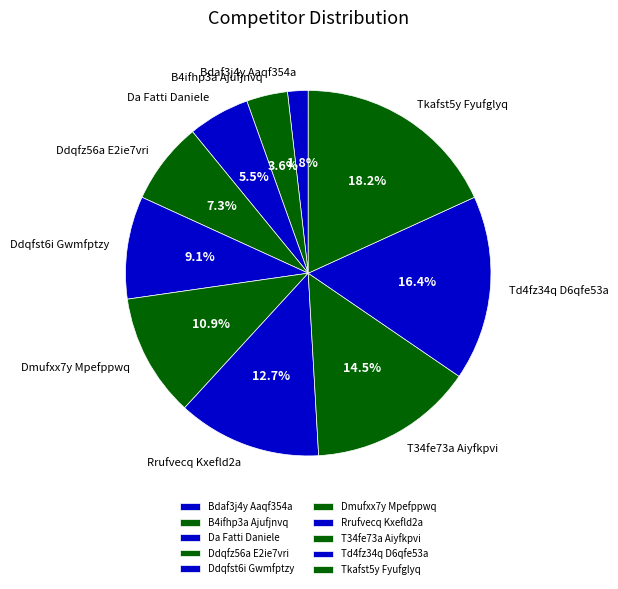

Approximately how many times larger is the value at Ddqfst6i Gwmfptzy compared to Da Fatti Daniele?

1.7